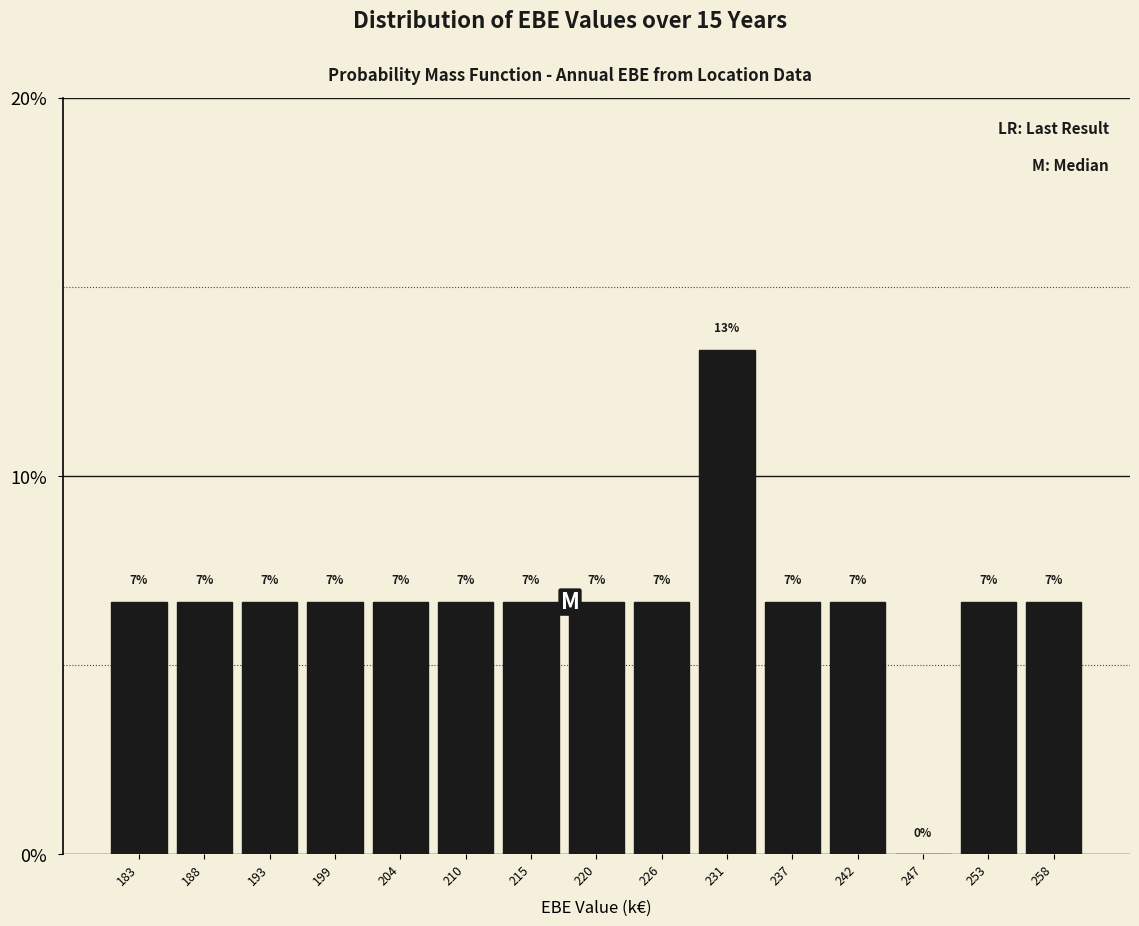

Are the bars horizontal?

No